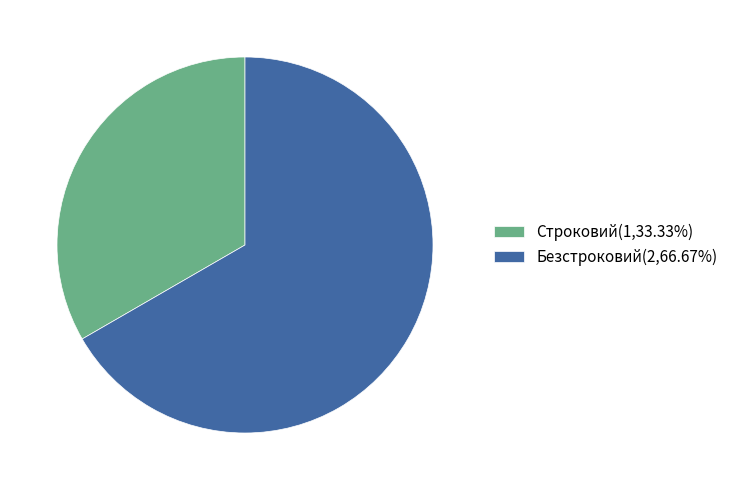

Do Безстроковий and Строковий together represent more than half of the pie?

Yes